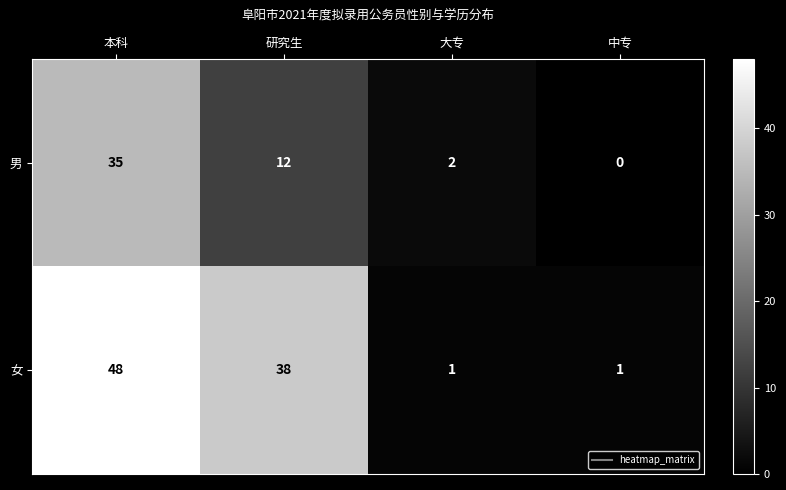

True or false: 女 has a value of 38 at 研究生.

True